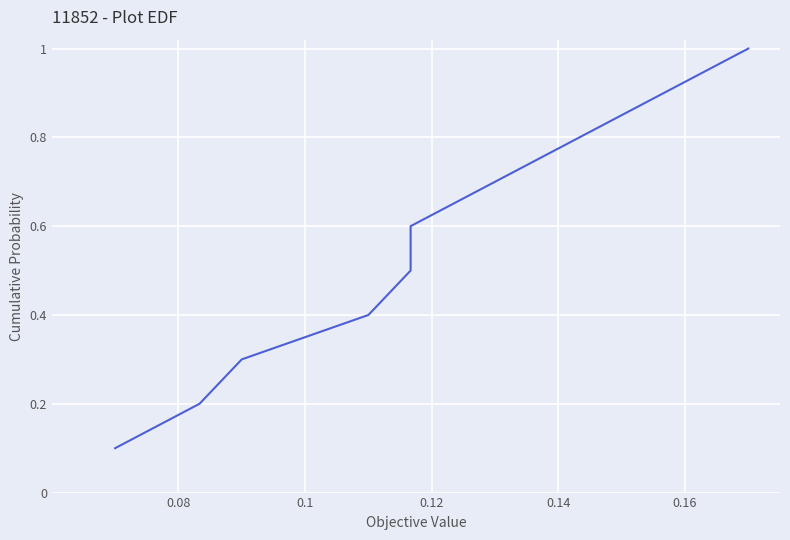

Reading right to left, extract all data points from this chart.

1.0	0.9	0.8	0.7	0.6	0.5	0.4	0.3	0.2	0.1